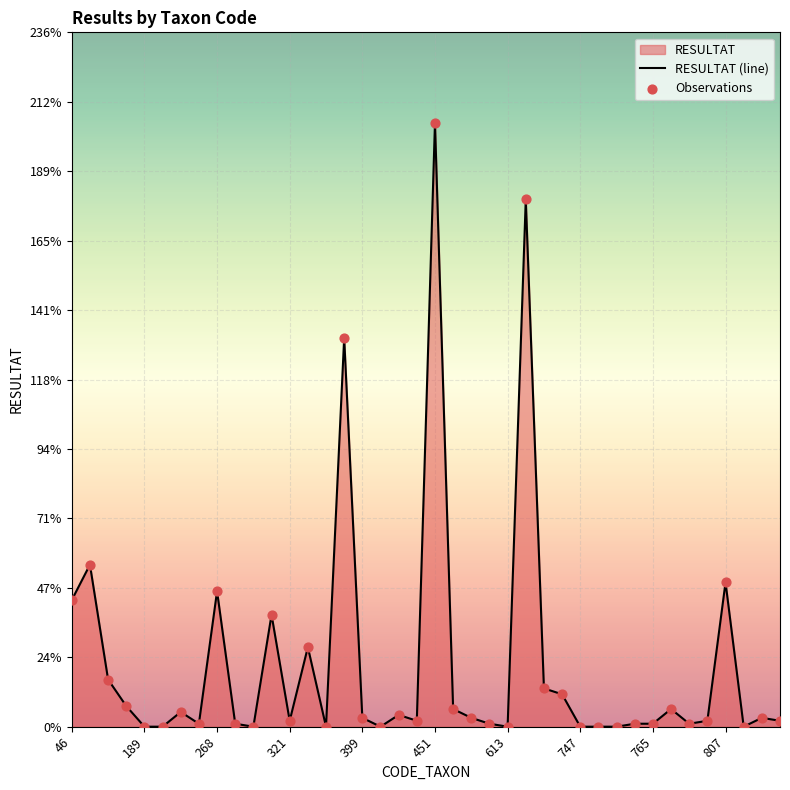

Which series contains the lowest Y value?

RESULTAT (line)